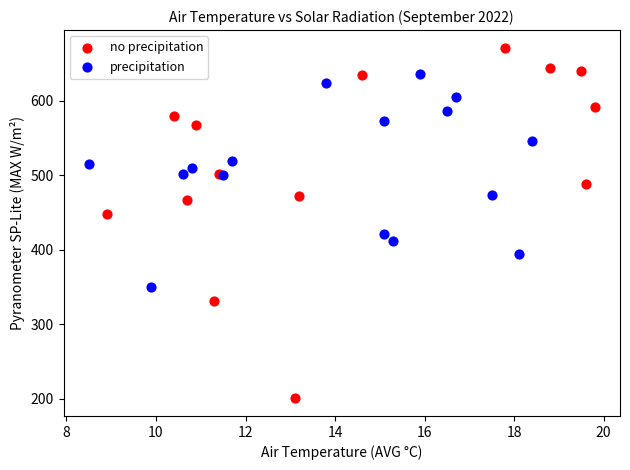

Which series has the largest Y range (max minus min)?

no precipitation